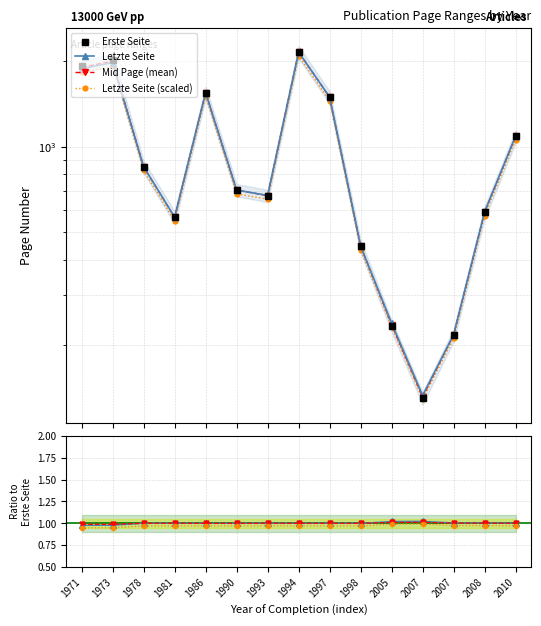

At which label does Letzte Seite (scaled) first exceed 682?

1971